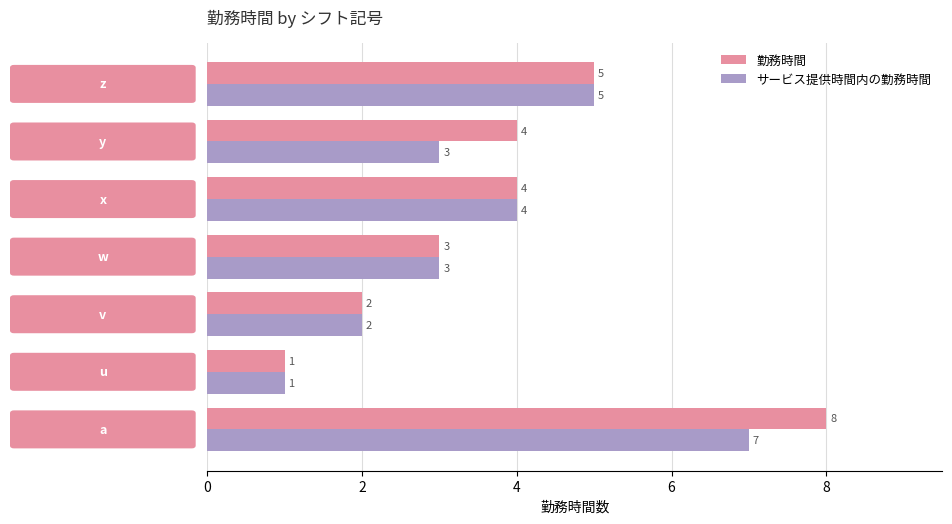

How many サービス提供時間内の勤務時間 values are between 2 and 5?

5